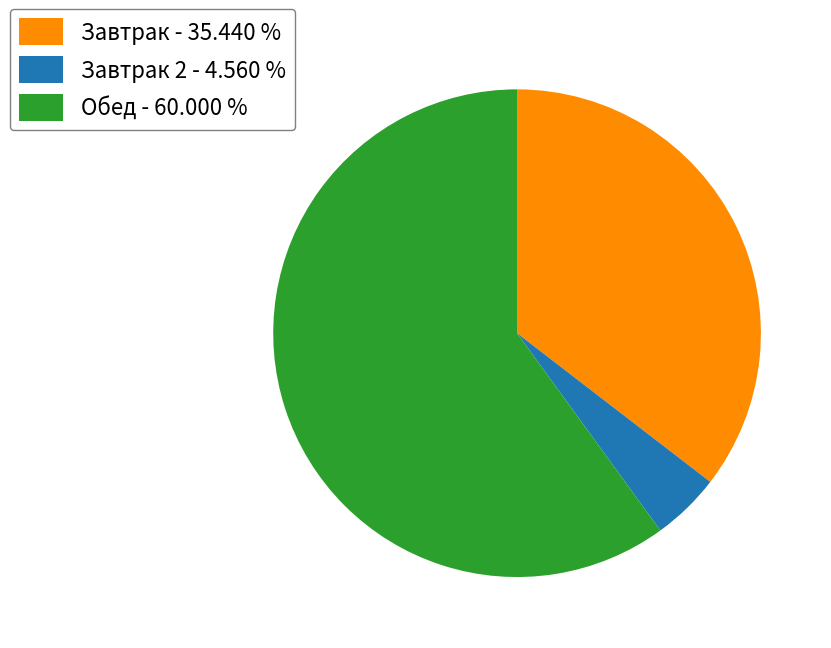

What is the largest slice in the pie chart?

Обед - 60.000 %